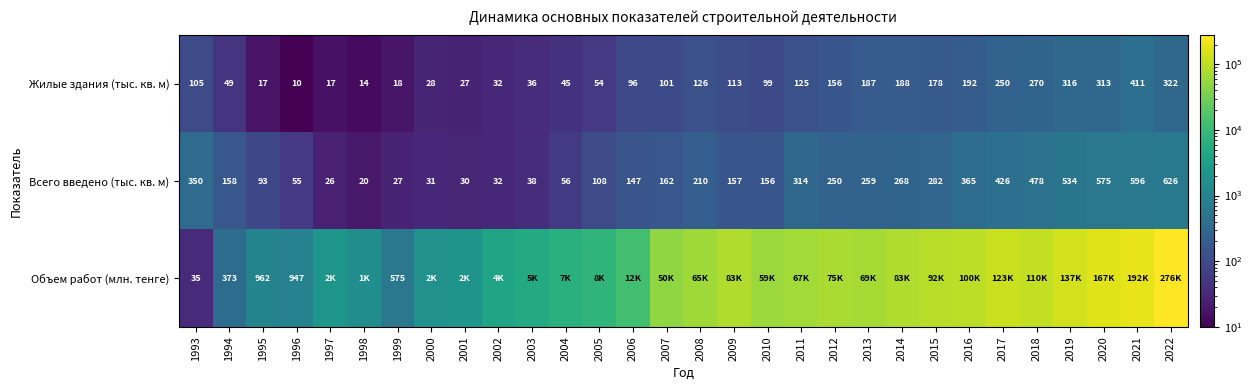

At which label is Всего введено (тыс. кв. м) closest to 323?

2011